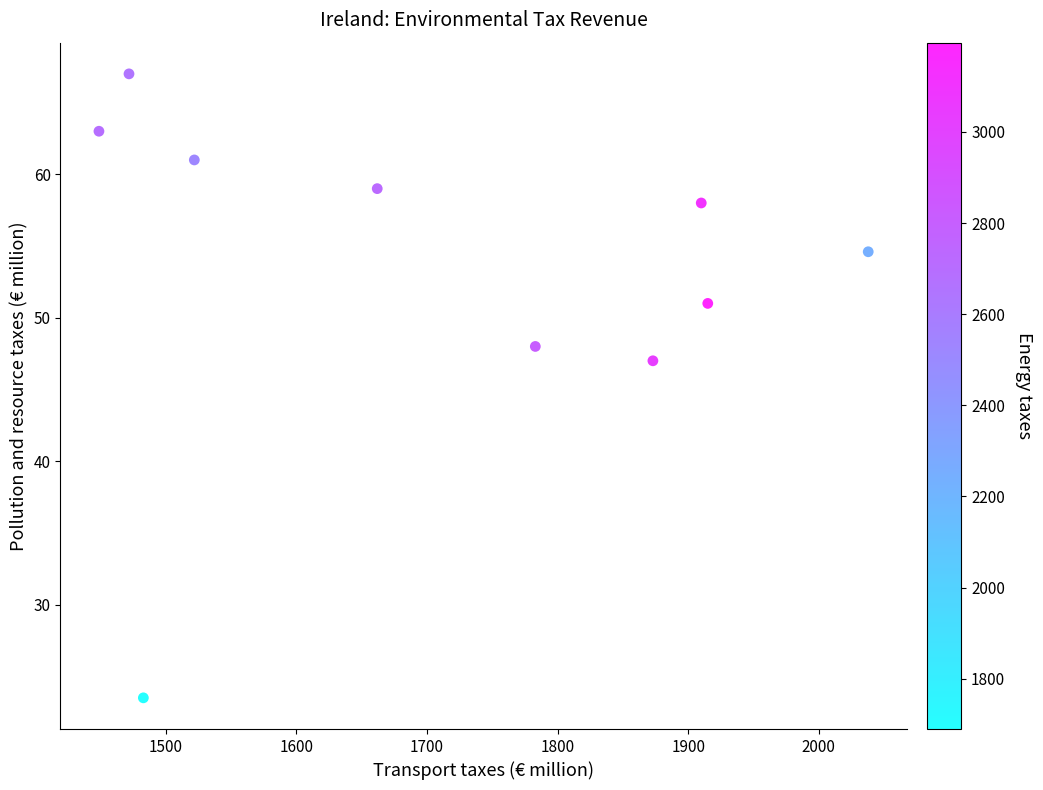

What Y value in the scatter plot is closest to 45?

47.0